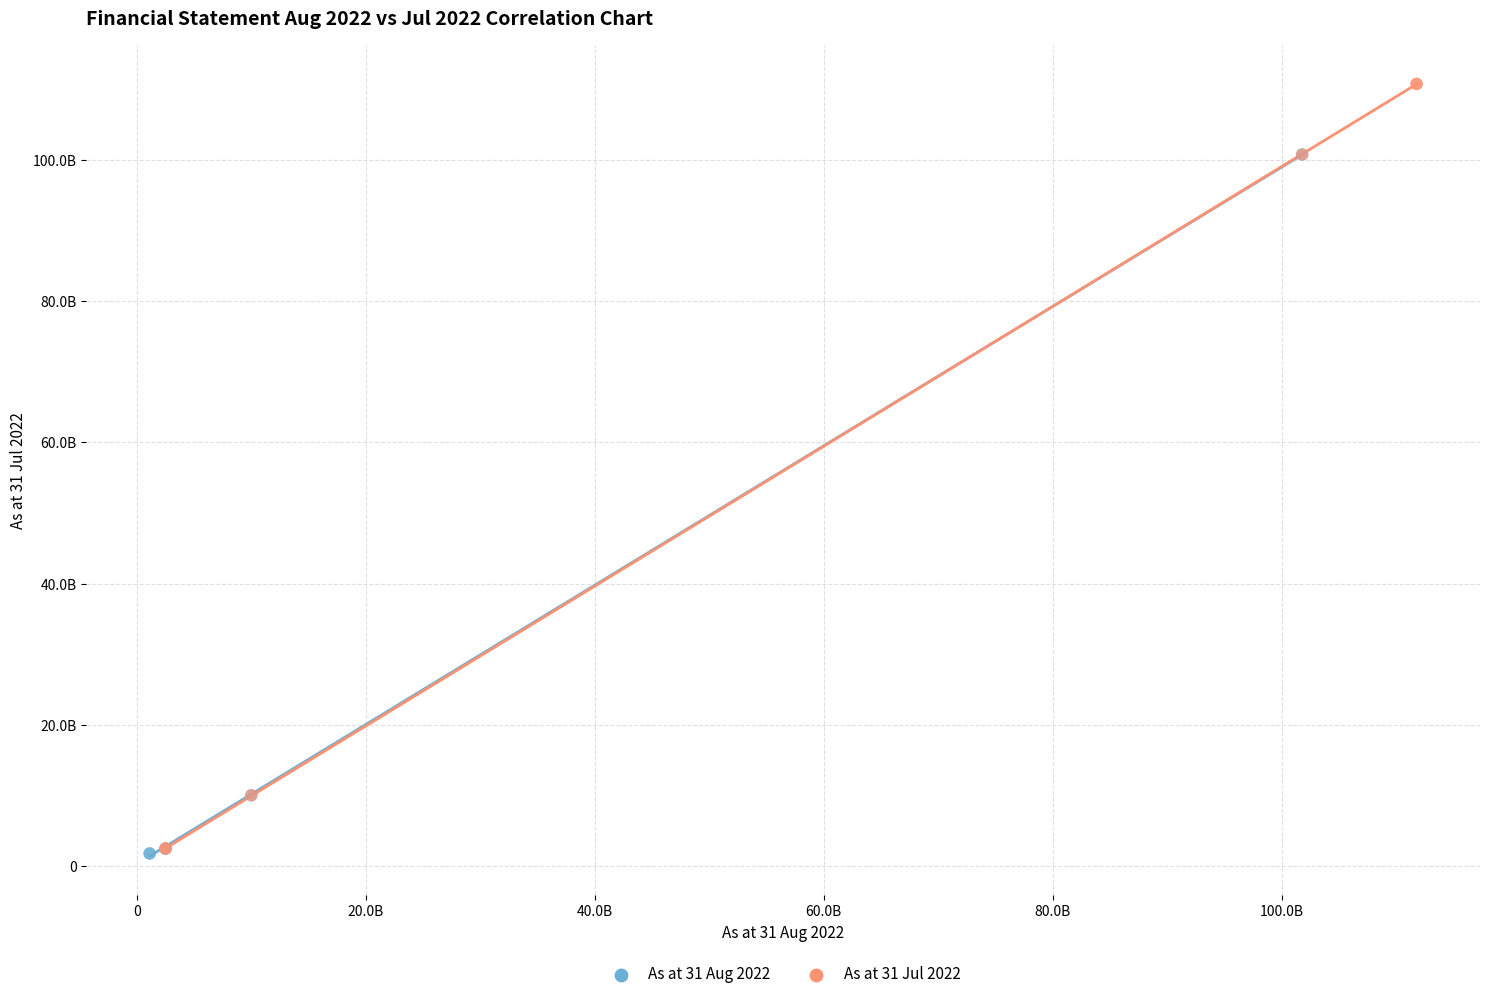

Which series has the widest spread of Y values?

As at 31 Jul 2022